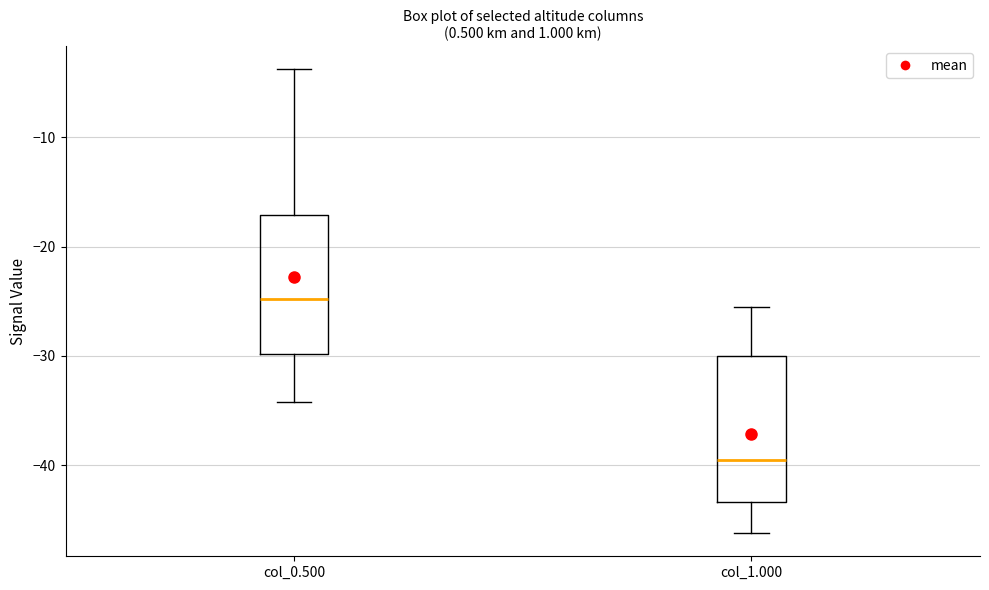

Which box's median line is the lowest?

col_1.000